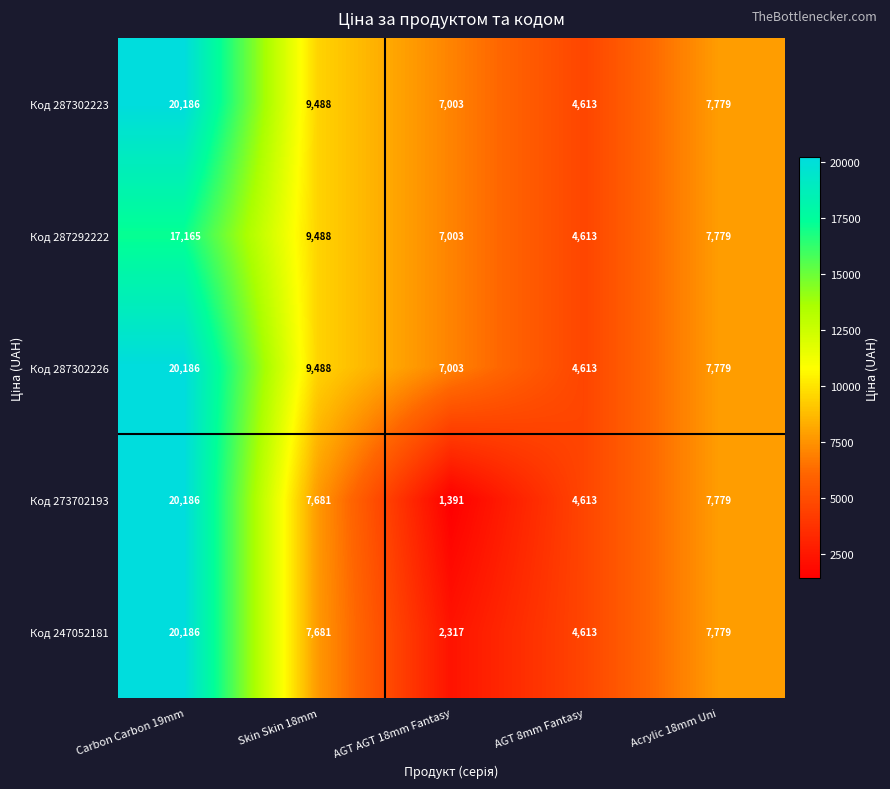

How many categories are shown in the chart?

5